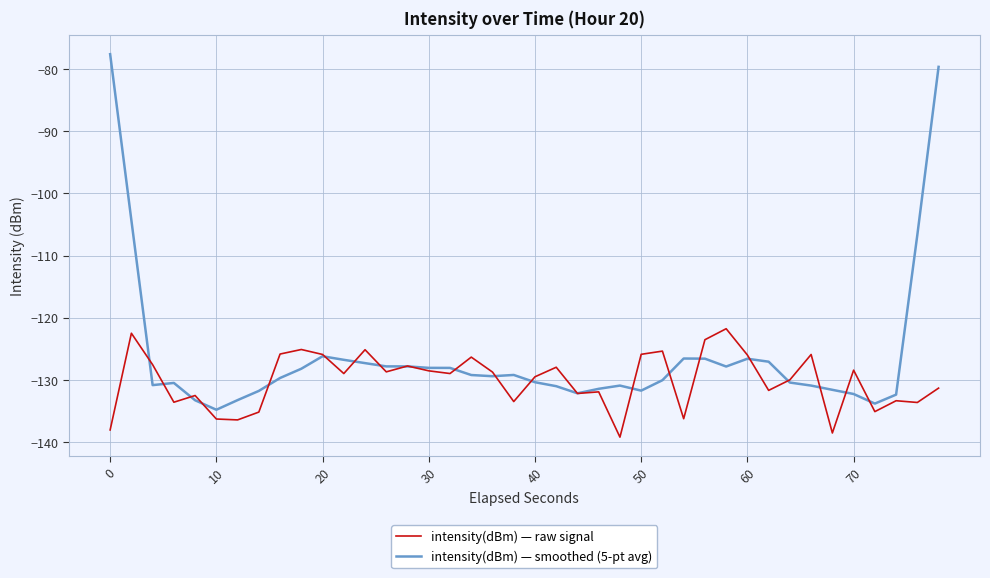

What is the minimum value shown in the chart?

-139.2